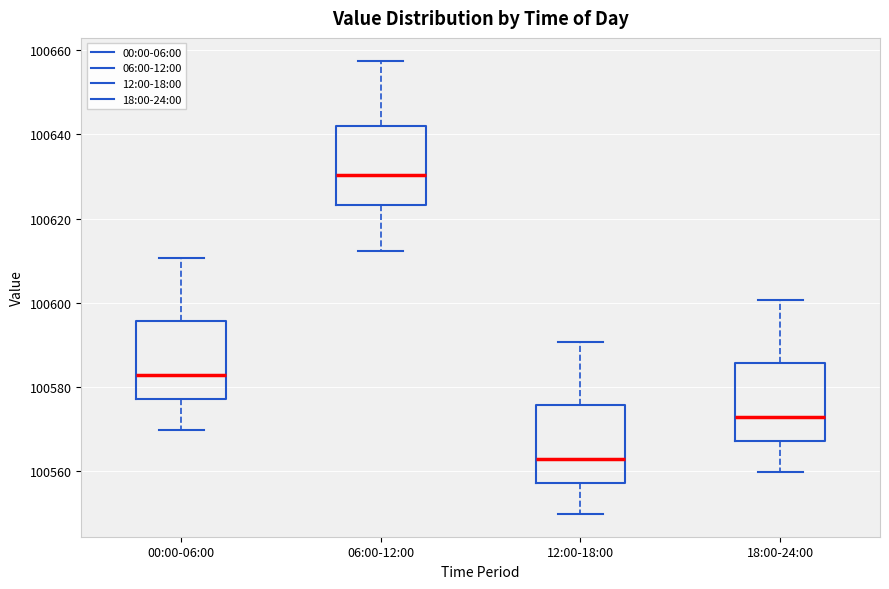

Reading left to right, transcribe this box plot: for each box, give where its median line is, the range the box spans, and where its two whiskers end, as read against the y-axis. The values are not printed on the chart, so give them approximately, as read against the axis.

00:00-06:00: median 100582, box 100578 to 100596, whiskers 100570 to 100610
06:00-12:00: median 100630, box 100624 to 100642, whiskers 100612 to 100658
12:00-18:00: median 100562, box 100558 to 100576, whiskers 100550 to 100590
18:00-24:00: median 100572, box 100568 to 100586, whiskers 100560 to 100600